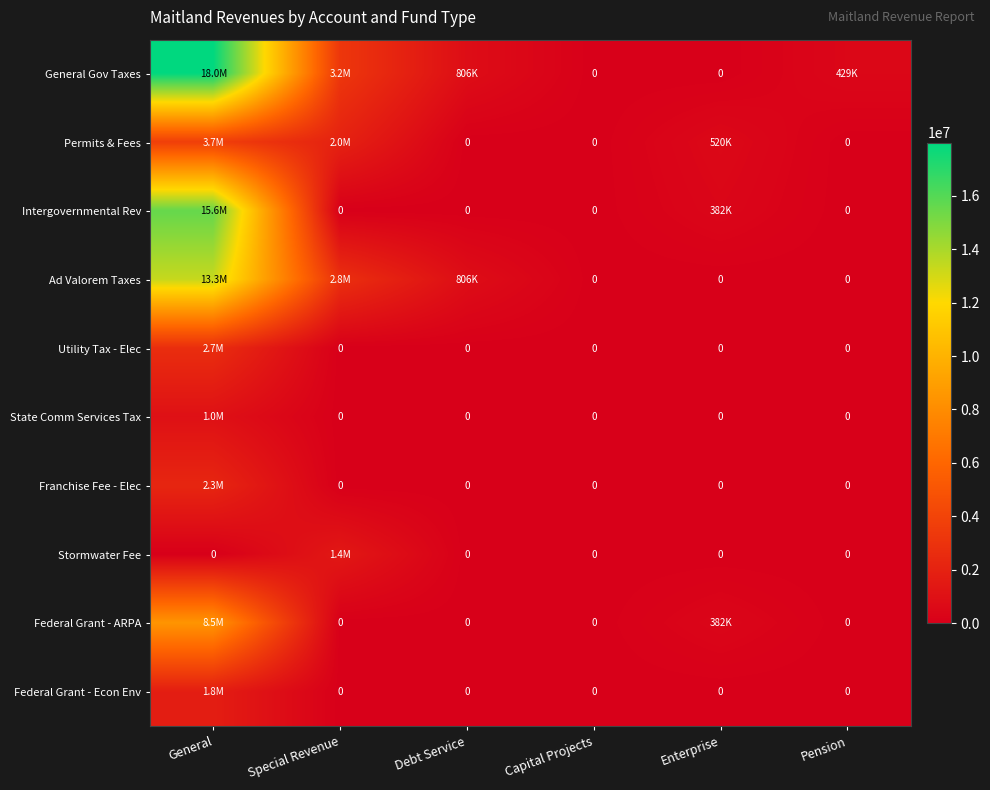

Between Capital Projects and Enterprise, which series saw the biggest shift?

Permits & Fees